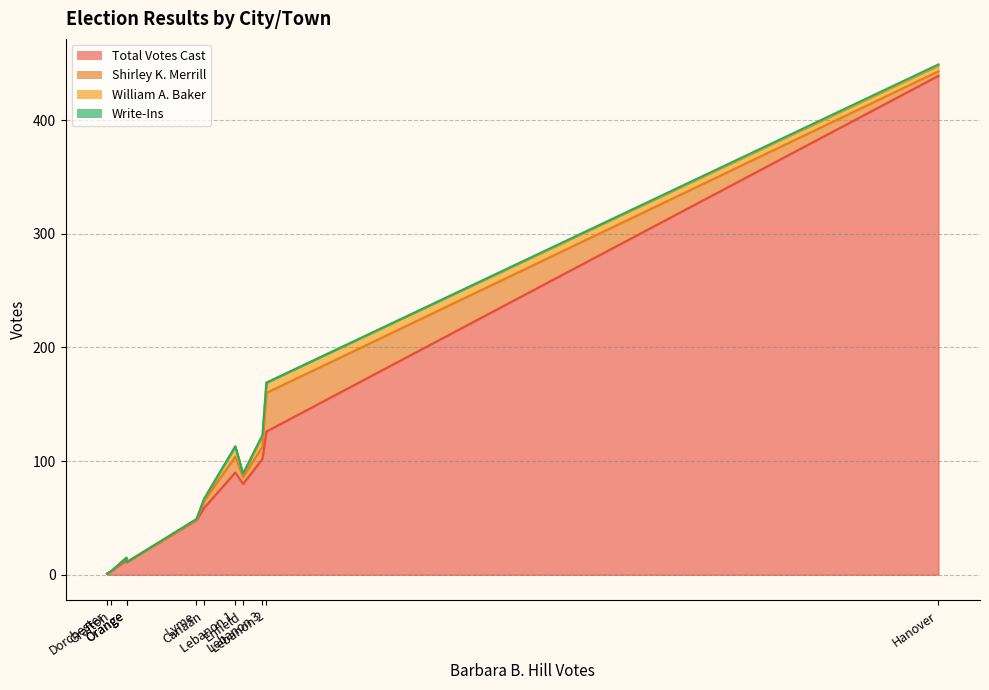

Is it true that Write-Ins equals 0 at Canaan?

True